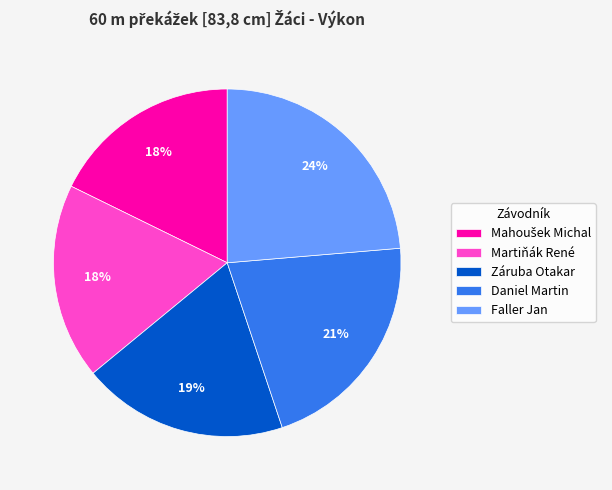

What is the largest slice in the pie chart?

Faller Jan